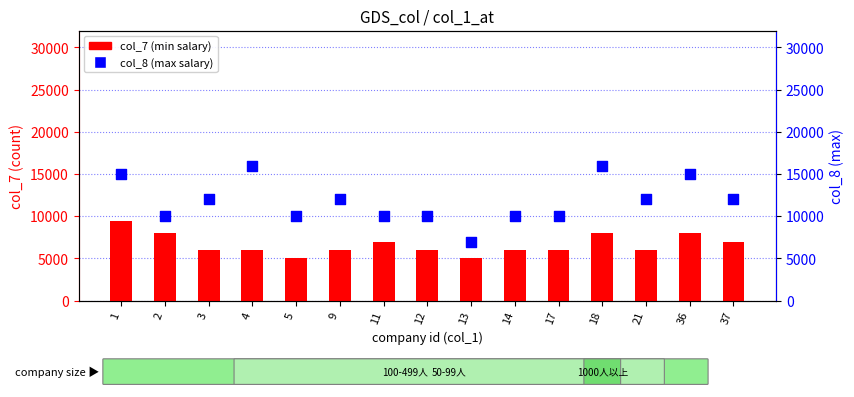

Which series has the largest total across all categories?

col_8 (max salary)